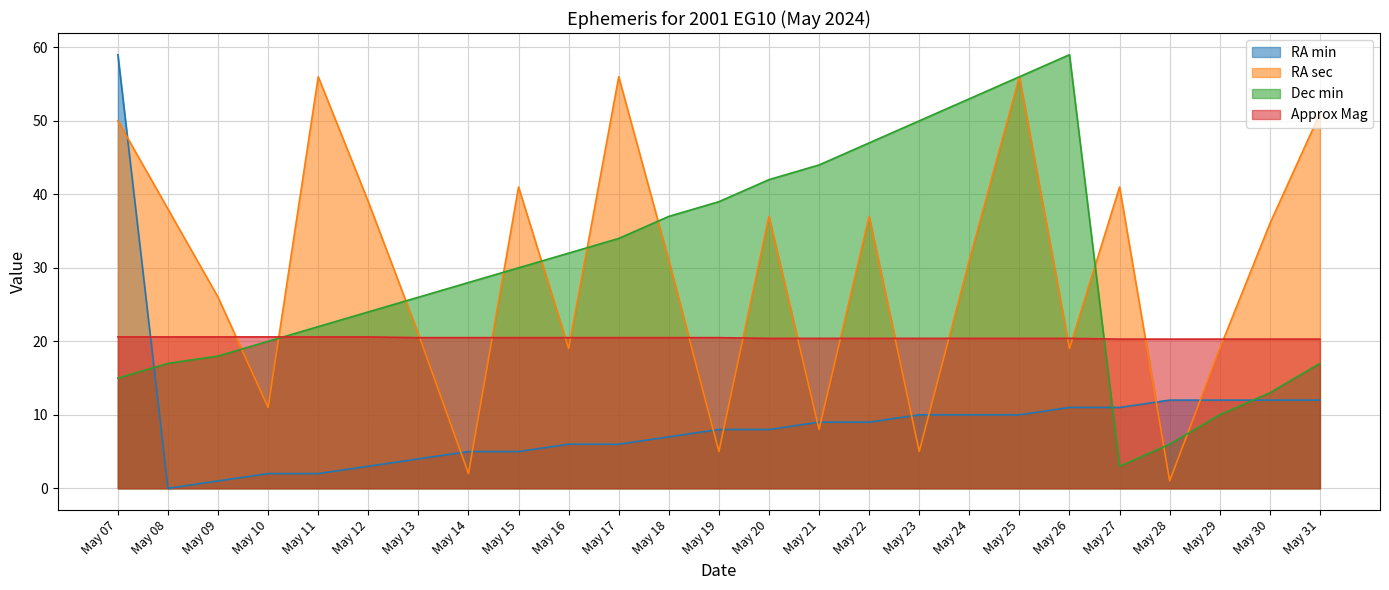

How many lines are shown in the chart?

4